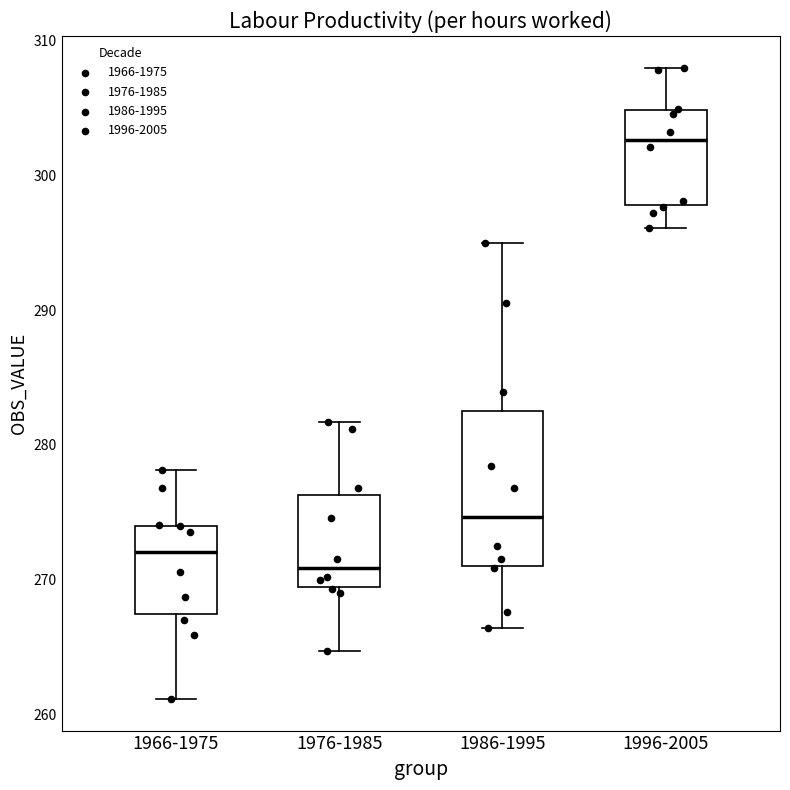

Reading left to right, transcribe this box plot: for each box, give where its median line is, the range the box spans, and where its two whiskers end, as read against the y-axis. The values are not printed on the chart, so give them approximately, as read against the axis.

1966-1975: median 272, box 267 to 274, whiskers 261 to 278
1976-1985: median 271, box 269 to 276, whiskers 265 to 282
1986-1995: median 275, box 271 to 283, whiskers 266 to 295
1996-2005: median 303, box 298 to 305, whiskers 296 to 308